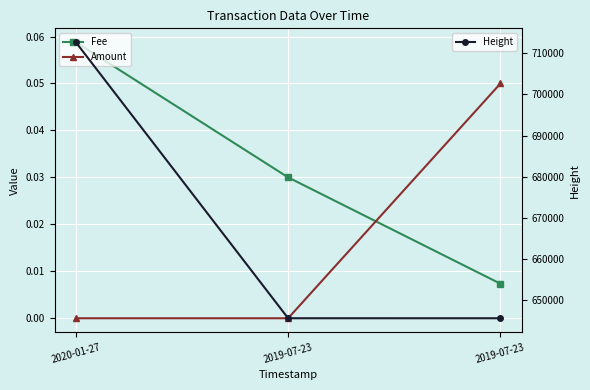

How many data points in Height are less than 645577?

1